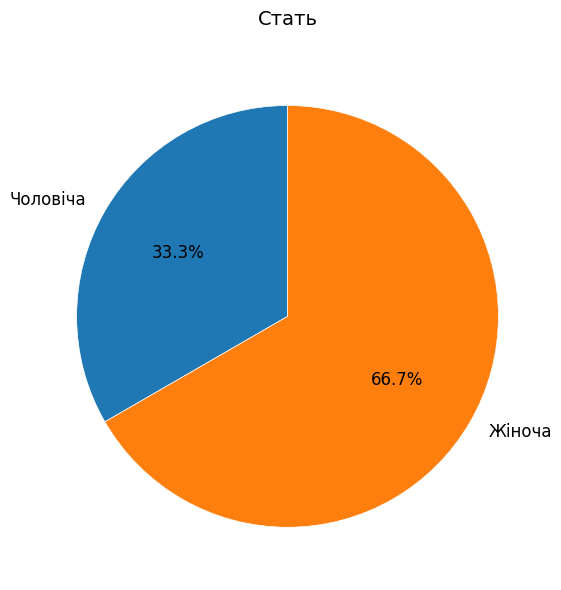

Which slice is the smallest?

Чоловіча